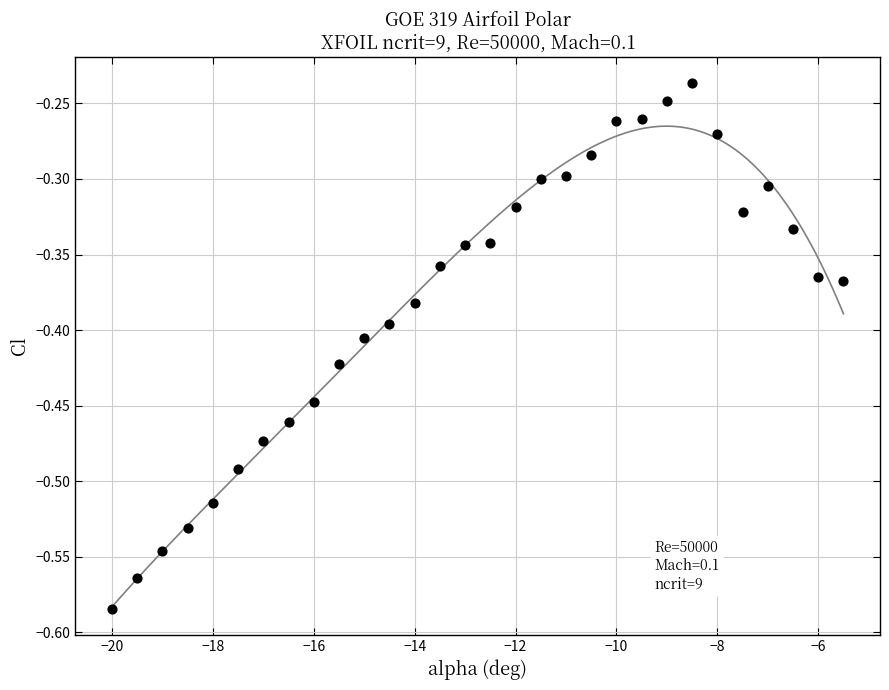

What is the range of X values (max minus min)?

14.5